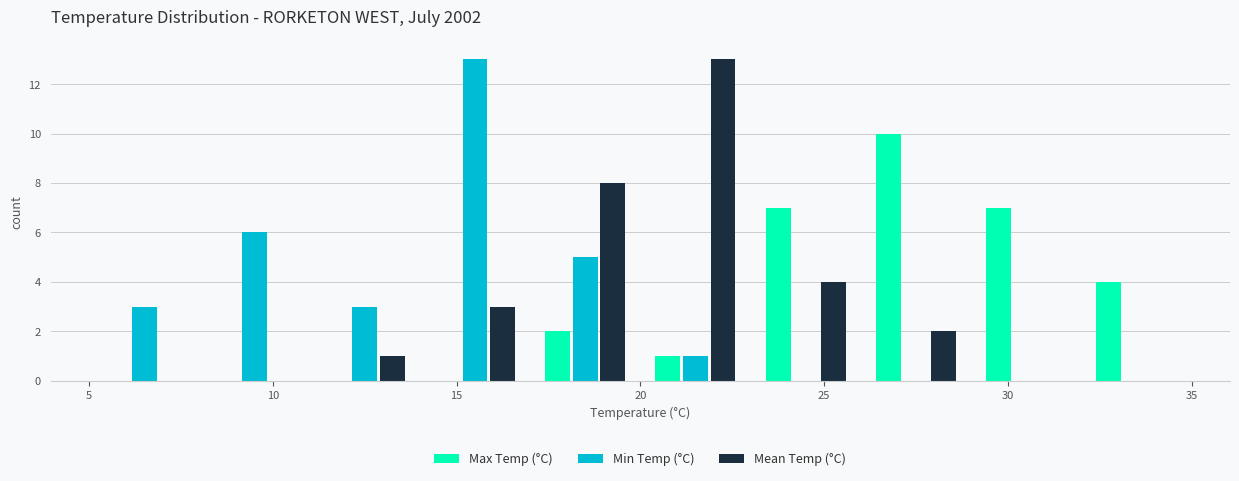

Reading left to right, list every range on the x-axis with the height of the bar of each series over it. The values are not printed on the chart, so give them approximately, as read against the axis.

5 to 8: Max Temp (°C)=0	Min Temp (°C)=3	Mean Temp (°C)=0
8 to 11: Max Temp (°C)=0	Min Temp (°C)=6	Mean Temp (°C)=0
11 to 14: Max Temp (°C)=0	Min Temp (°C)=3	Mean Temp (°C)=1
14 to 17: Max Temp (°C)=0	Min Temp (°C)=13	Mean Temp (°C)=3
17 to 20: Max Temp (°C)=2	Min Temp (°C)=5	Mean Temp (°C)=8
20 to 23: Max Temp (°C)=1	Min Temp (°C)=1	Mean Temp (°C)=13
23 to 26: Max Temp (°C)=7	Min Temp (°C)=0	Mean Temp (°C)=4
26 to 29: Max Temp (°C)=10	Min Temp (°C)=0	Mean Temp (°C)=2
29 to 32: Max Temp (°C)=7	Min Temp (°C)=0	Mean Temp (°C)=0
32 to 35: Max Temp (°C)=4	Min Temp (°C)=0	Mean Temp (°C)=0